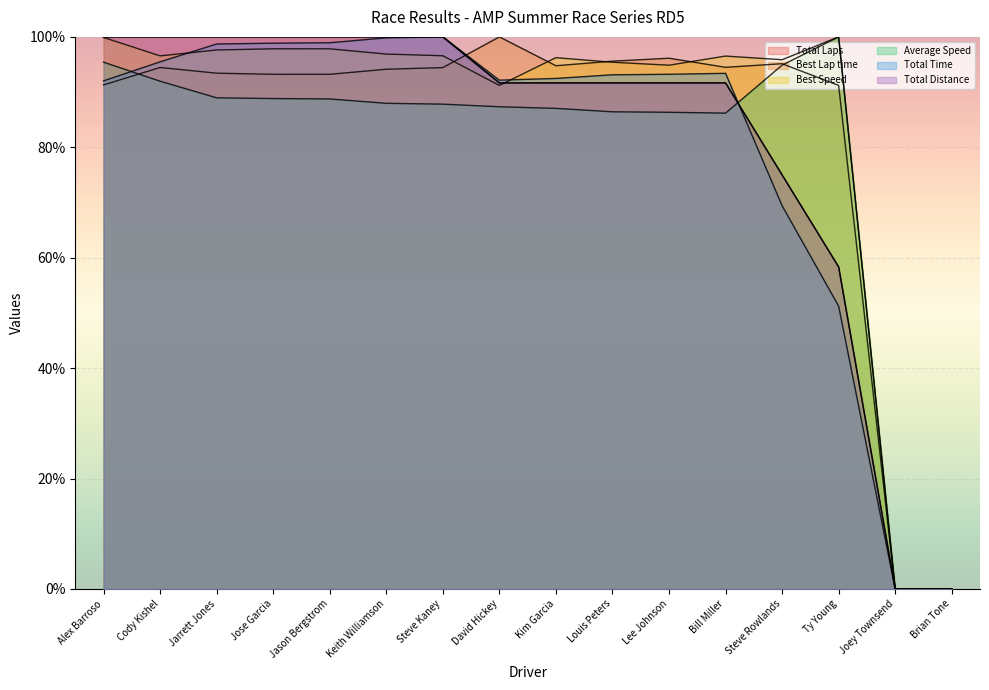

Which series has the largest range (max minus min)?

Total Laps